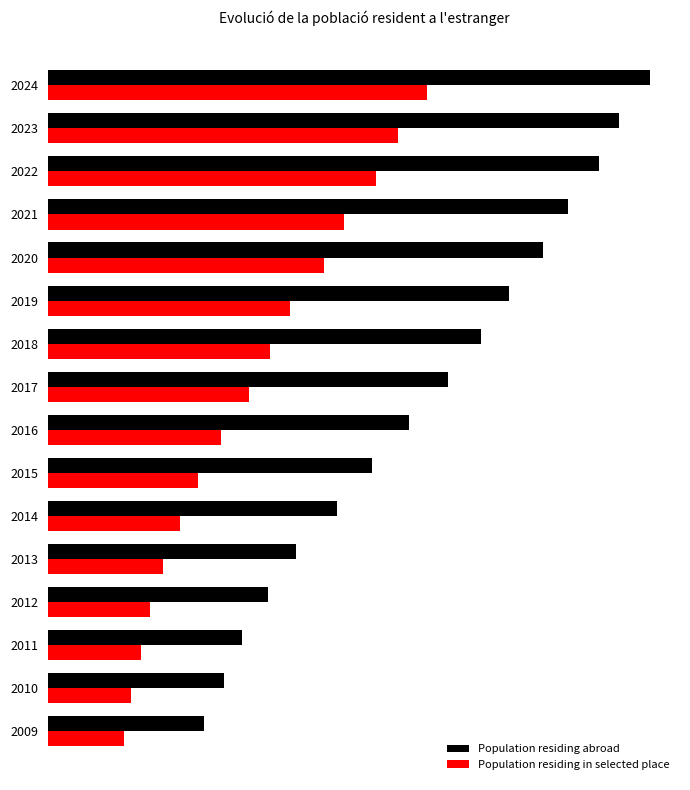

What is the value of the Population residing in selected place bar at the 4th from the left?

1609